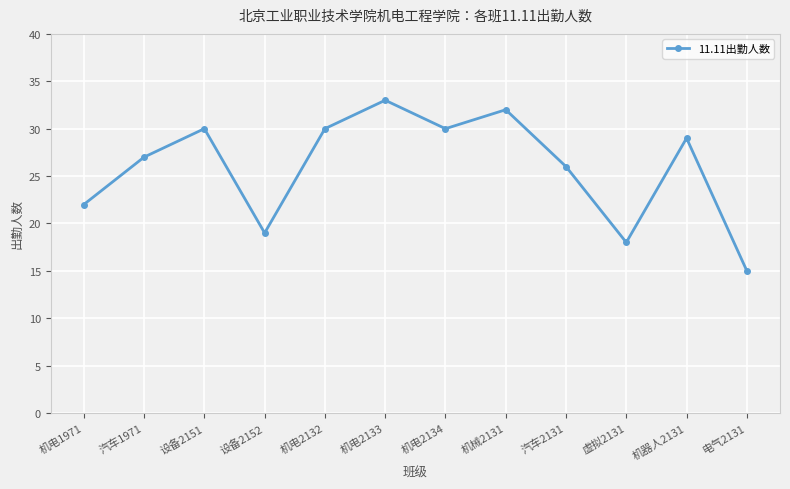

True or false: there are more than 1 points higher than both neighbors.

True